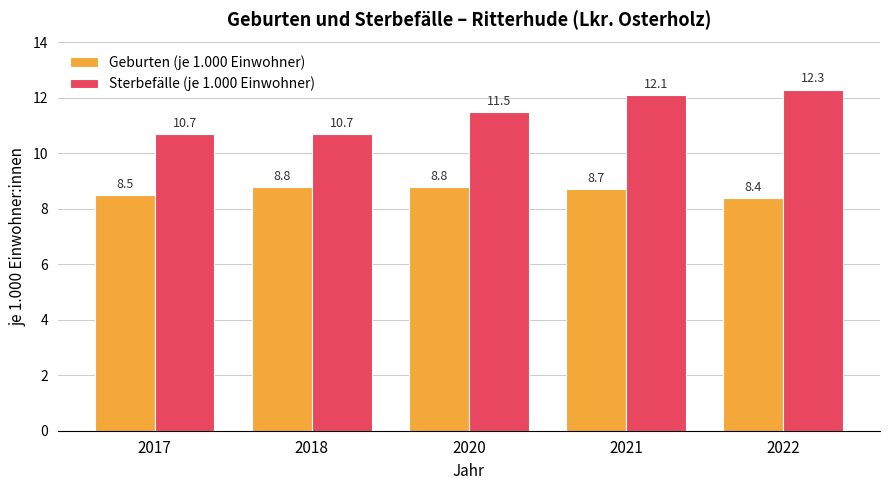

What is the value of the Sterbefälle (je 1.000 Einwohner) bar at the 5th from the left?

12.3